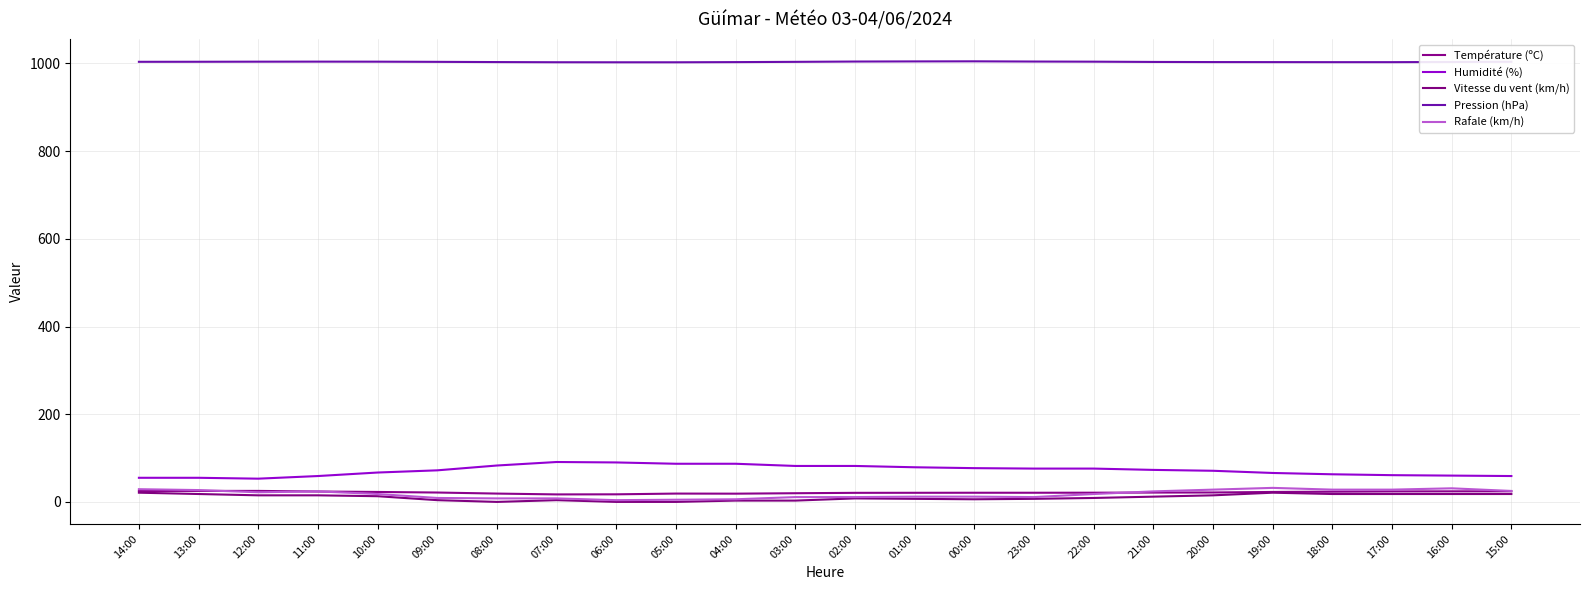

Reading right to left, what are all the values shown in this chart?

Température (ºC): 15:00=24.2	16:00=24.1	17:00=23.9	18:00=23.3	19:00=22.7	20:00=21.5	21:00=21.3	22:00=21.0	23:00=20.9	00:00=20.9	01:00=20.8	02:00=20.7	03:00=19.8	04:00=18.8	05:00=19.0	06:00=17.3	07:00=17.1	08:00=19.0	09:00=21.4	10:00=22.7	11:00=23.7	12:00=25.1	13:00=25.1	14:00=24.9
Humidité (%): 15:00=59.0	16:00=60.0	17:00=61.0	18:00=63.0	19:00=66.0	20:00=71.0	21:00=73.0	22:00=76.0	23:00=76.0	00:00=77.0	01:00=79.0	02:00=82.0	03:00=82.0	04:00=87.0	05:00=87.0	06:00=90.0	07:00=91.0	08:00=83.0	09:00=72.0	10:00=67.0	11:00=59.0	12:00=53.0	13:00=55.0	14:00=55.0
Vitesse du vent (km/h): 15:00=18.0	16:00=18.0	17:00=18.0	18:00=18.0	19:00=21.0	20:00=15.0	21:00=12.0	22:00=9.0	23:00=7.0	00:00=6.0	01:00=7.0	02:00=8.0	03:00=3.0	04:00=3.0	05:00=0.0	06:00=0.0	07:00=4.0	08:00=0.0	09:00=4.0	10:00=13.0	11:00=15.0	12:00=15.0	13:00=18.0	14:00=21.0
Pression (hPa): 15:00=1003.7	16:00=1003.2	17:00=1002.8	18:00=1002.8	19:00=1002.9	20:00=1003.0	21:00=1003.3	22:00=1003.9	23:00=1004.2	00:00=1004.7	01:00=1004.5	02:00=1004.2	03:00=1003.5	04:00=1002.9	05:00=1002.5	06:00=1002.5	07:00=1002.6	08:00=1003.0	09:00=1003.5	10:00=1003.9	11:00=1004.0	12:00=1003.9	13:00=1003.7	14:00=1003.6
Rafale (km/h): 15:00=25.0	16:00=31.0	17:00=28.0	18:00=28.0	19:00=32.0	20:00=28.0	21:00=24.0	22:00=18.0	23:00=11.0	00:00=12.0	01:00=12.0	02:00=11.0	03:00=11.0	04:00=6.0	05:00=5.0	06:00=4.0	07:00=8.0	08:00=8.0	09:00=9.0	10:00=18.0	11:00=24.0	12:00=22.0	13:00=27.0	14:00=29.0